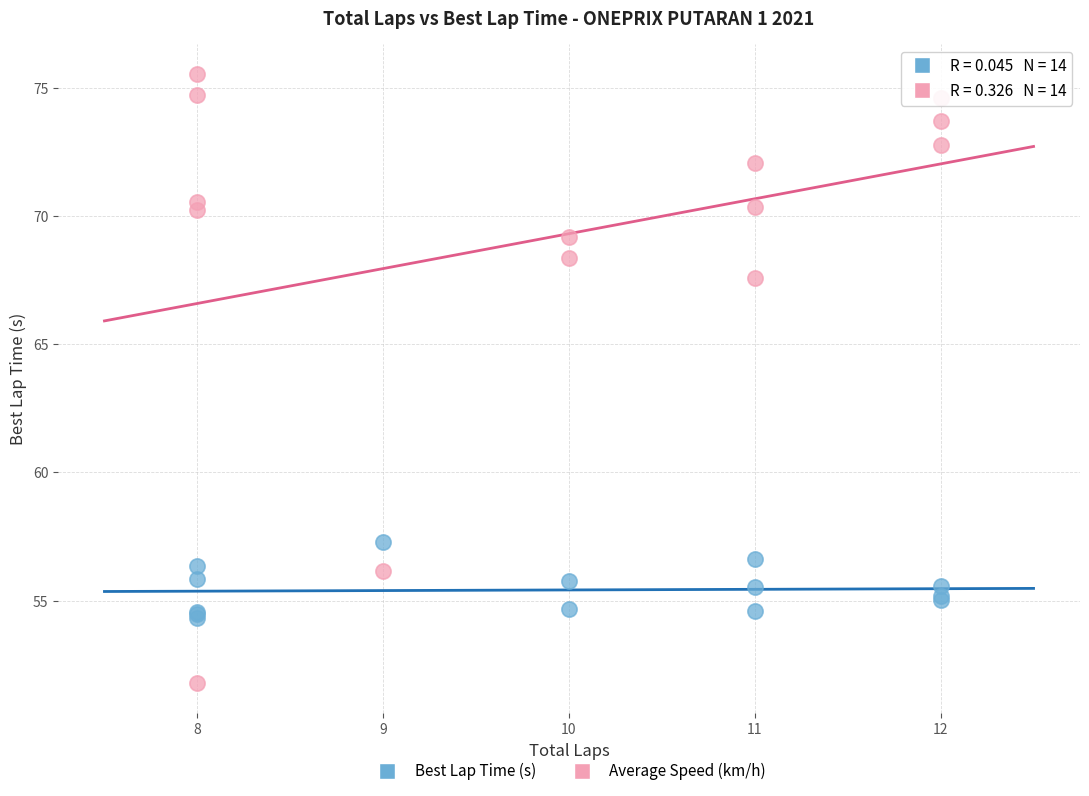

Which series has the largest Y range (max minus min)?

Average Speed (km/h)